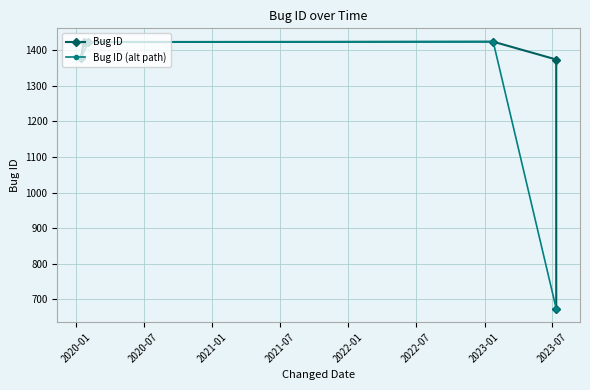

What is the label of the 2nd point from the right?

2023-07-12 01:18